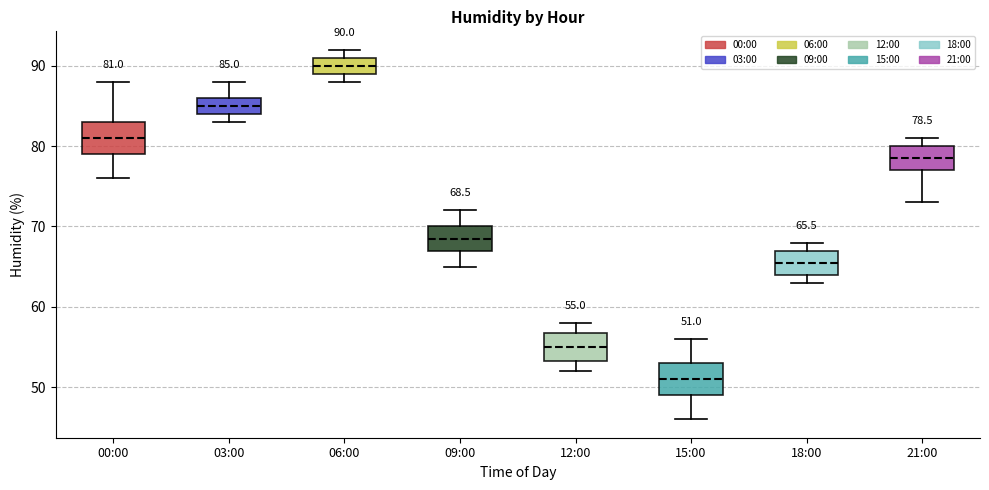

Which box's median line is the highest?

06:00